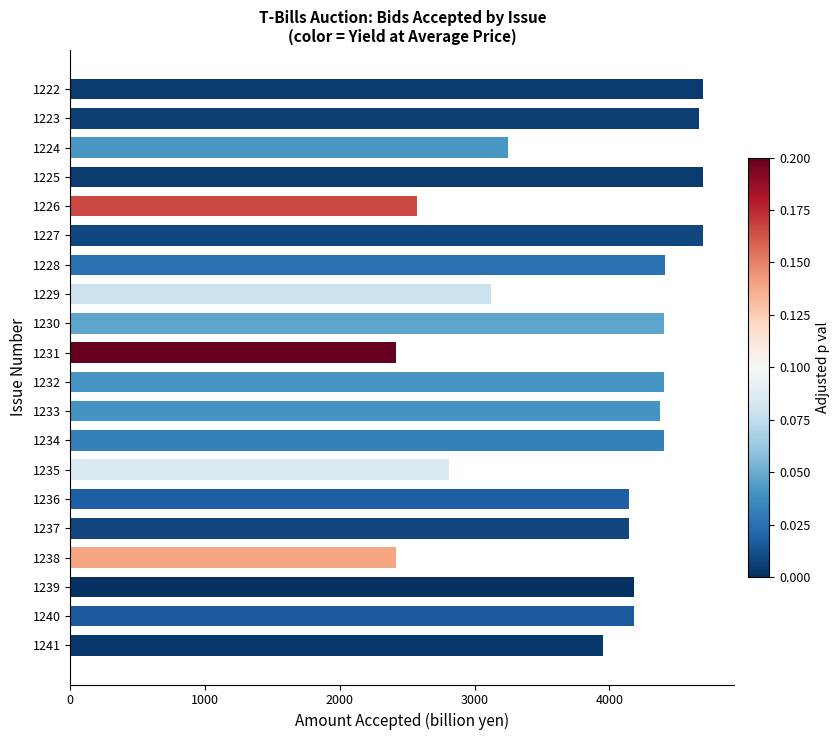

Approximately how many times larger is the value at 1238 compared to 1222?

0.5